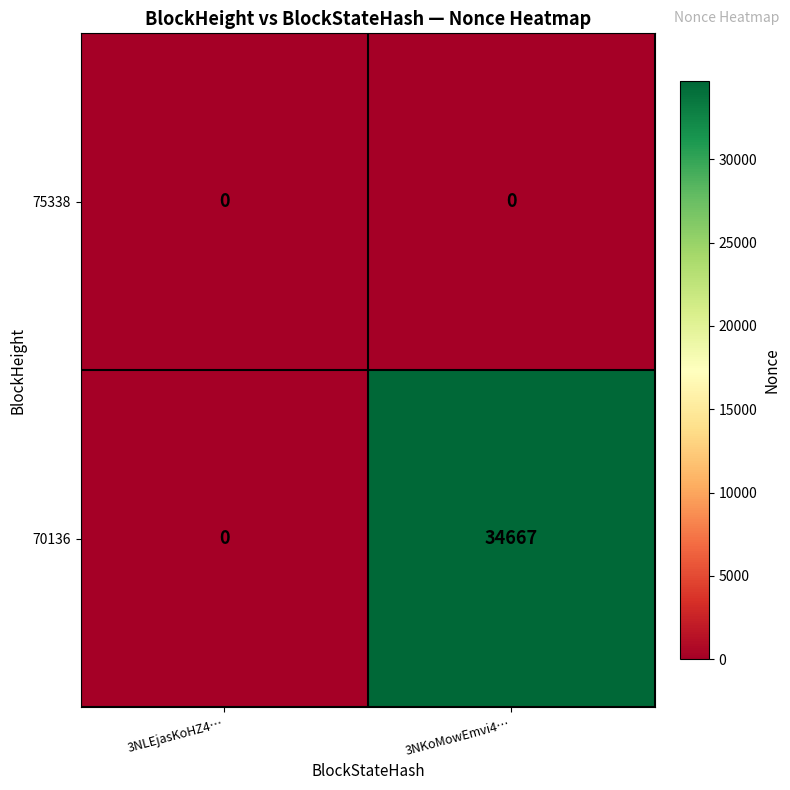

At how many categories does at least one series exceed 28155?

1